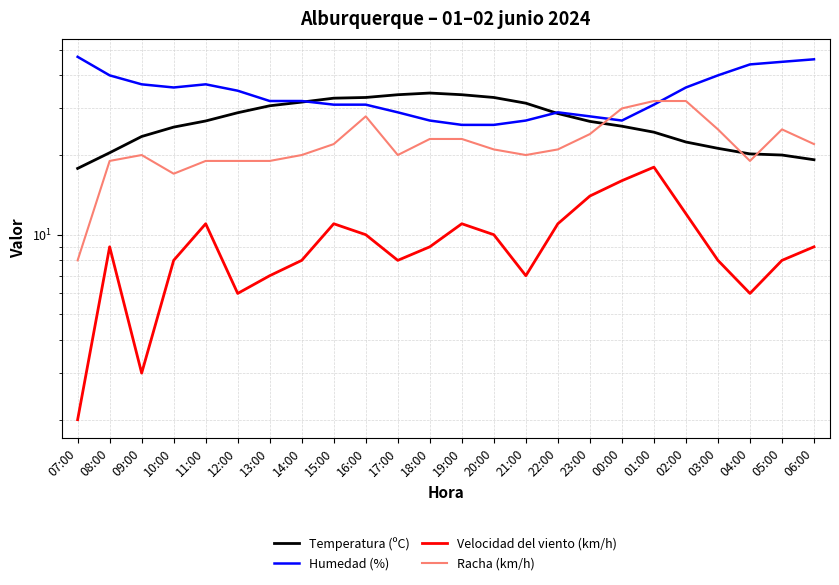

In Temperatura (ºC), how many points are higher than both neighbors (excluding endpoints)?

1